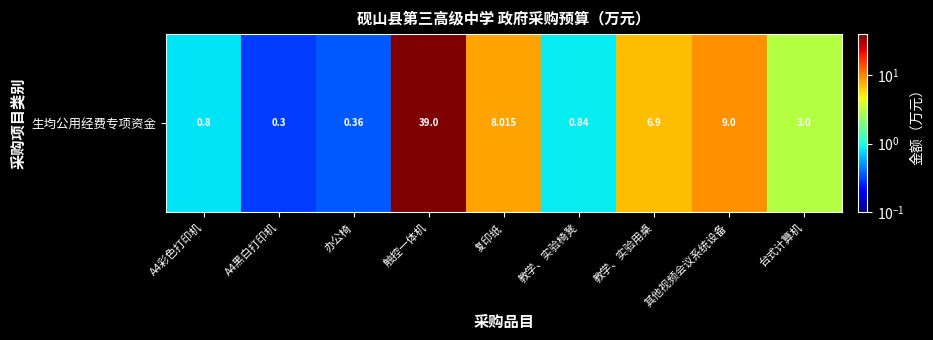

Between 复印纸 and 其他视频会议系统设备, which is larger?

其他视频会议系统设备